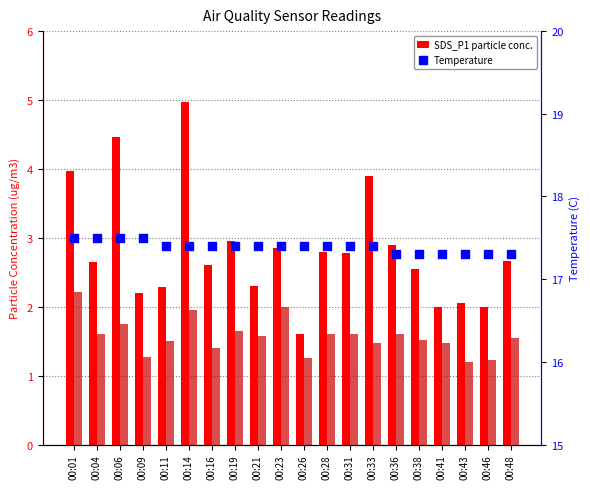

What is the total value across all series at 00:14?

24.3